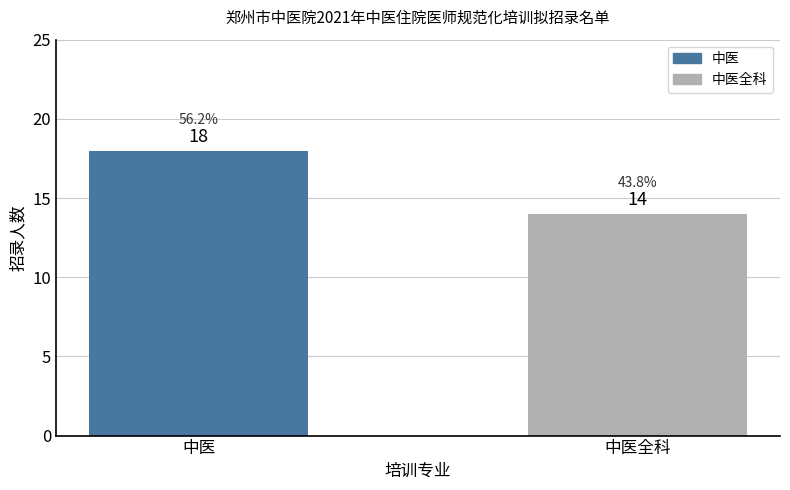

What is the smallest value displayed?

14